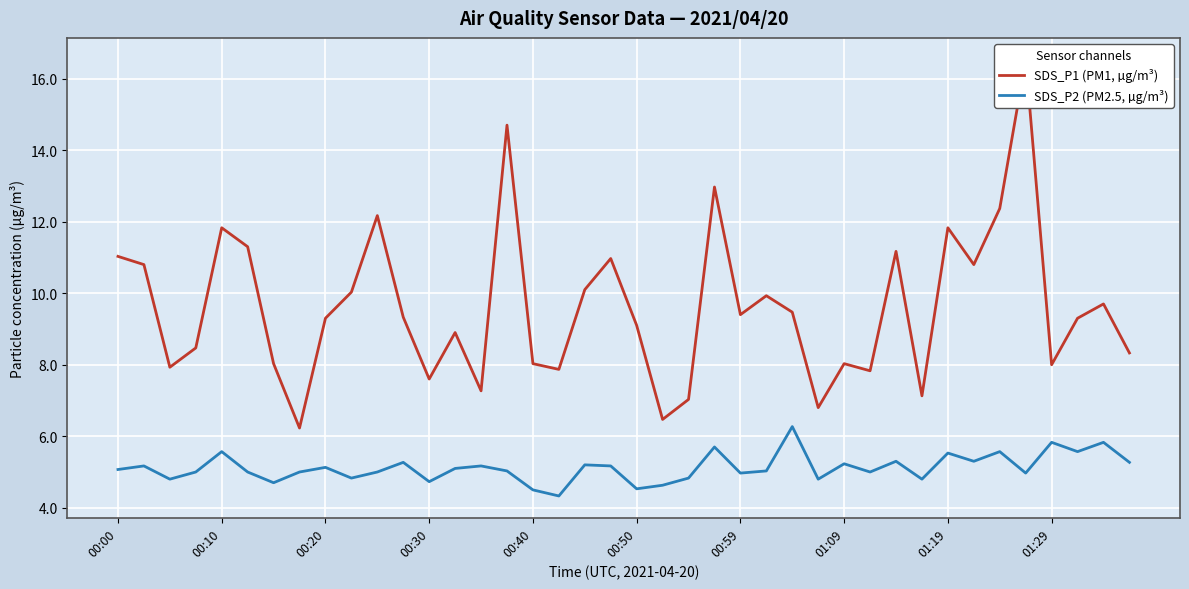

True or false: SDS_P2 (PM2.5, µg/m³) and SDS_P1 (PM1, µg/m³) cross at least once.

False